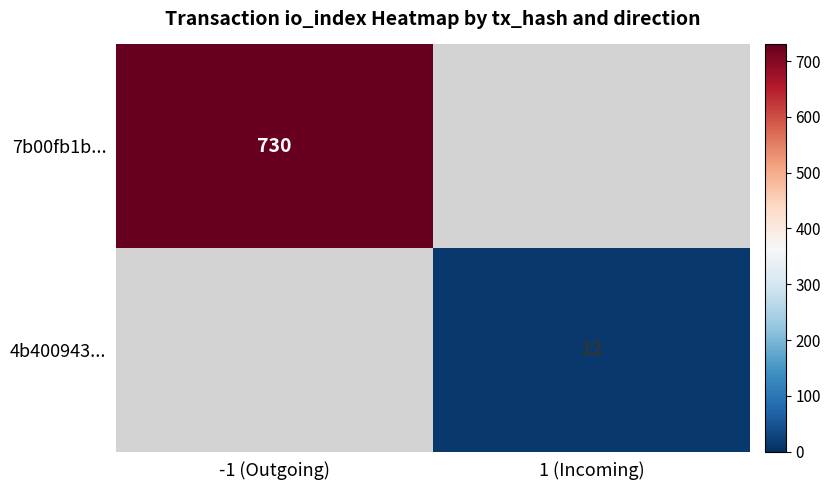

Is it true that 7b00fb1b... equals 730 at -1 (Outgoing)?

True